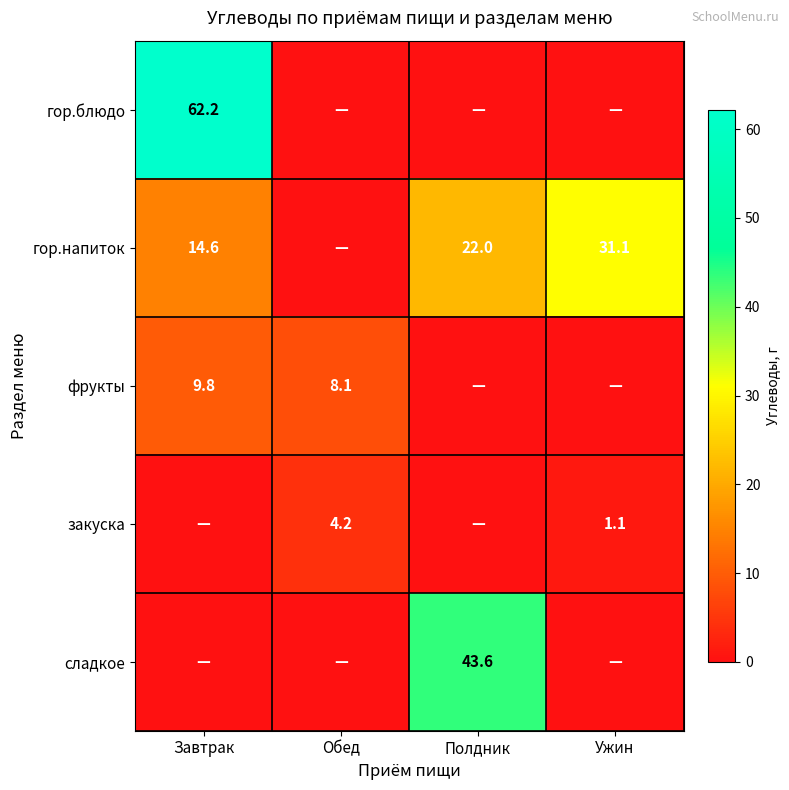

True or false: сладкое has a value of 43.6 at Полдник.

True